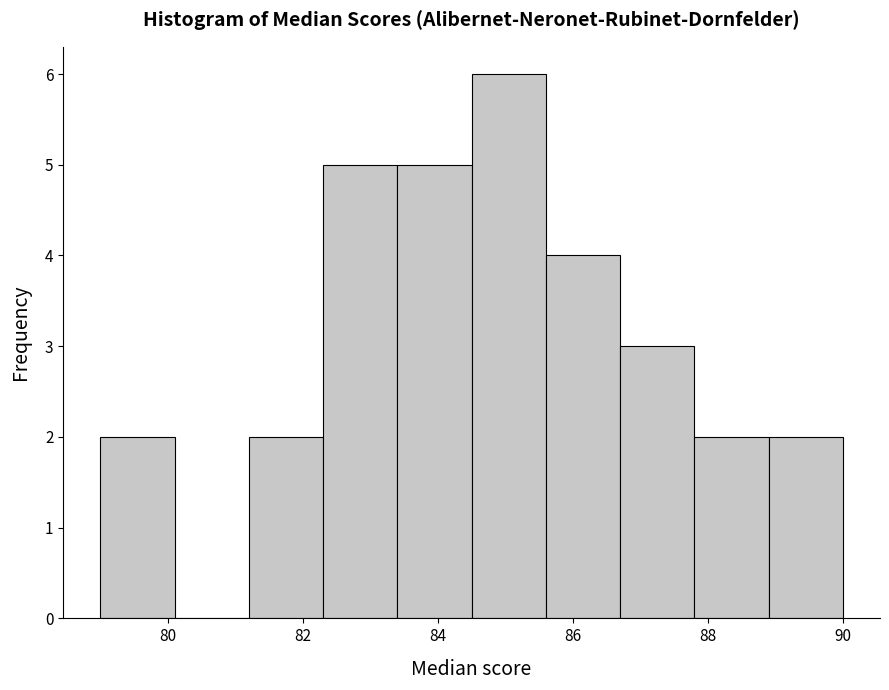

How tall is the bar that spans 85.6 to 86.7 on the x-axis? Neither the bar edges nor the heights are printed on the chart, so give them approximately, as read against the axes.

4